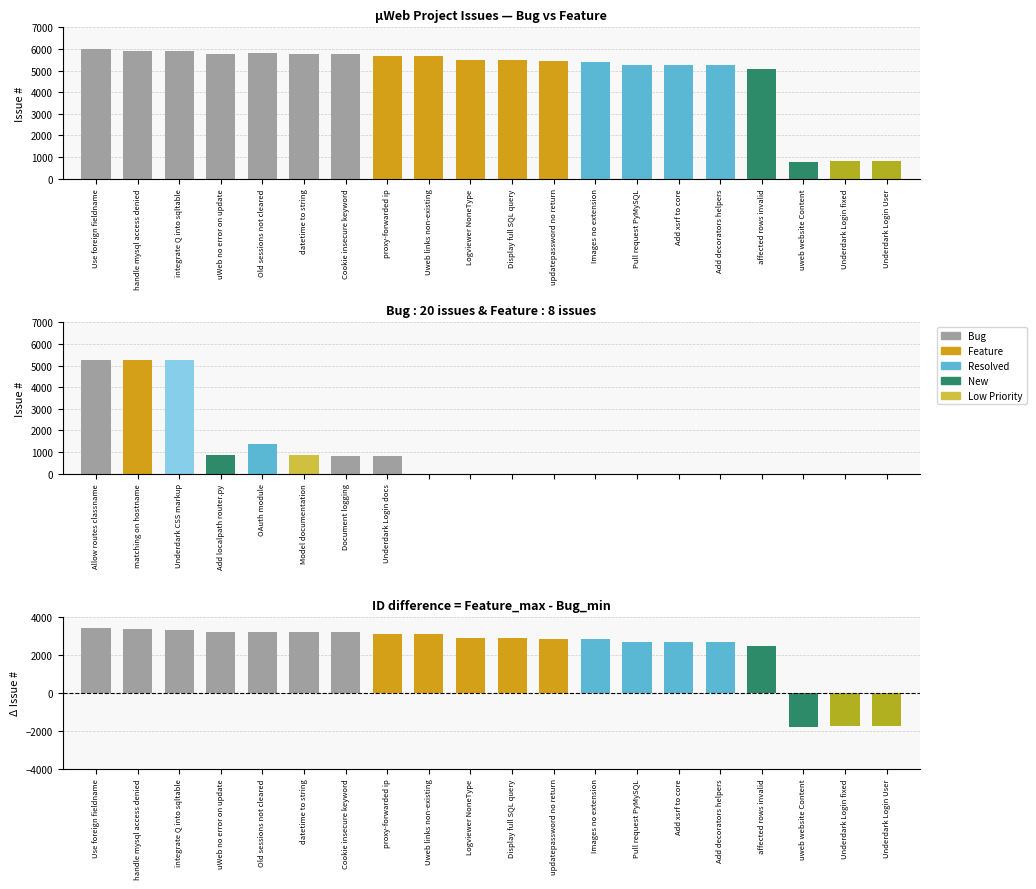

Reading left to right, extract all data points from this chart.

5985	5925	5899	5776	5804	5777	5775	5688	5662	5496	5492	5420	5419	5272	5271	5270	5065	786	801	814